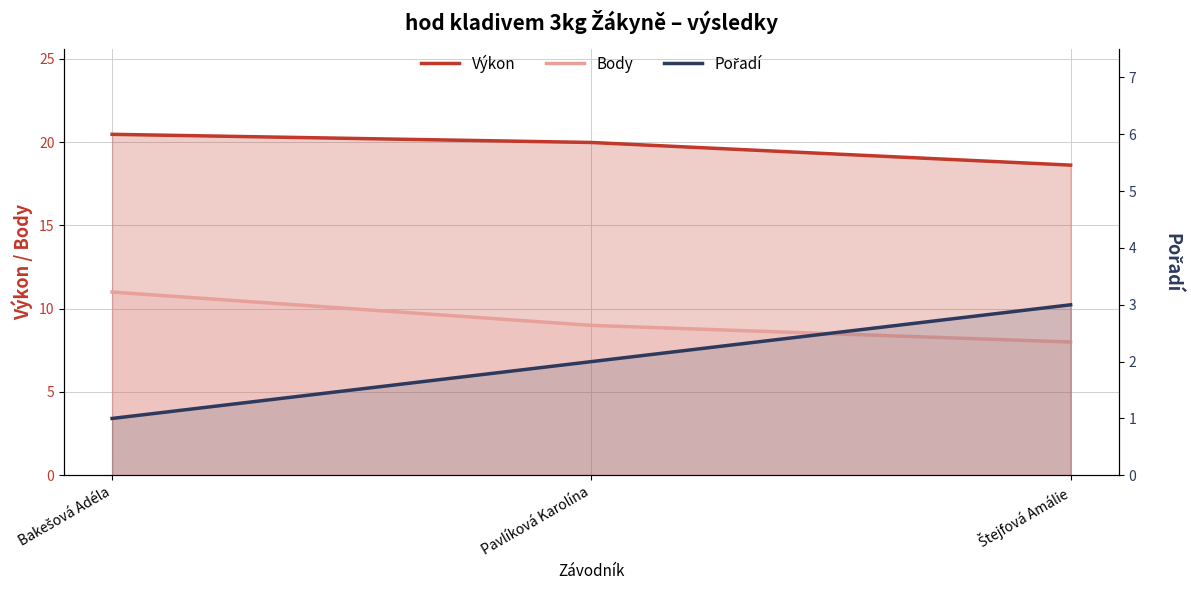

Where does the Výkon series first go above 19?

Bakešová Adéla